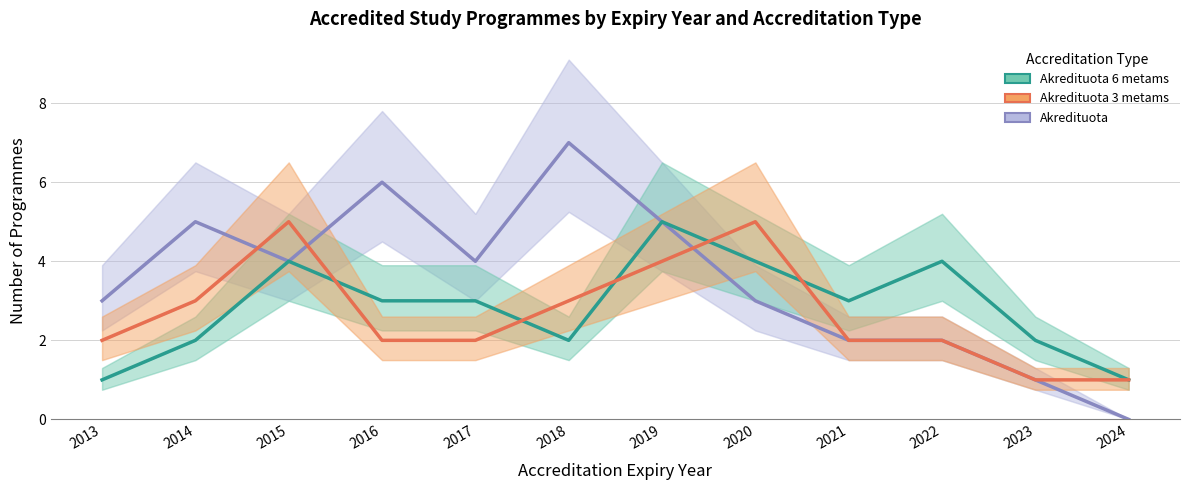

True or false: Akredituota 6 metams and Akredituota 3 metams cross at least once.

True